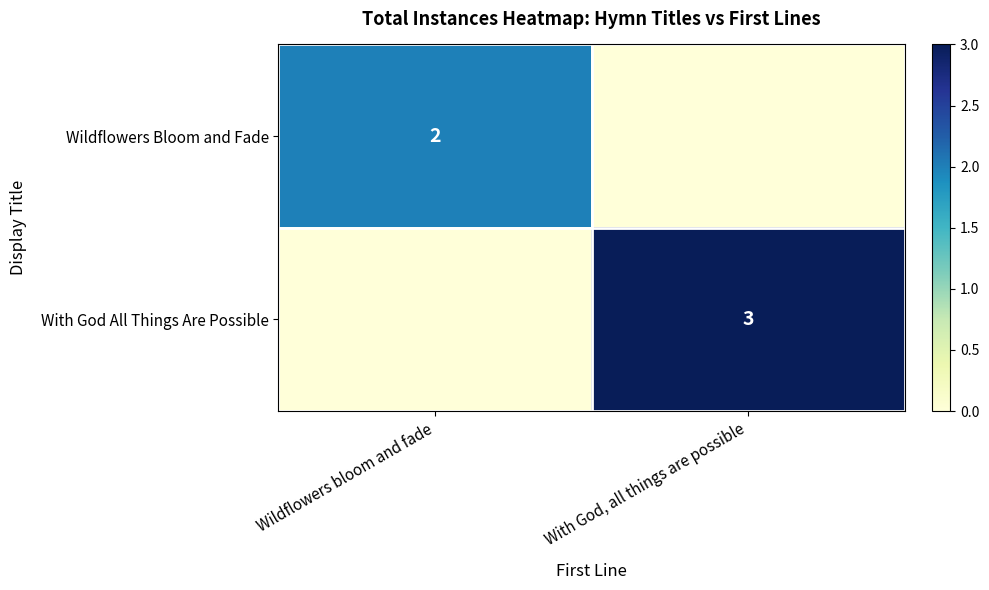

Is the value of With God All Things Are Possible at With God, all things are possible greater than the value of Wildflowers Bloom and Fade at Wildflowers bloom and fade?

Yes